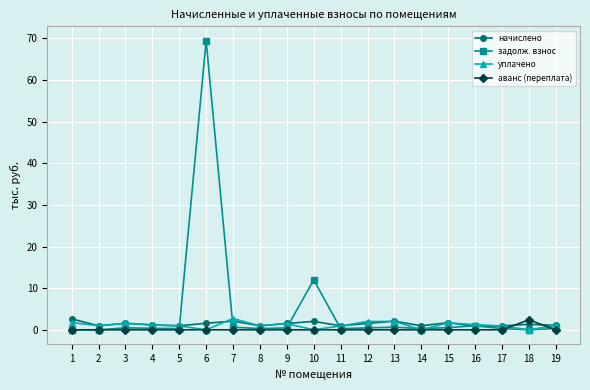

True or false: аванс (переплата) has a value of 0.0 at 14.

True